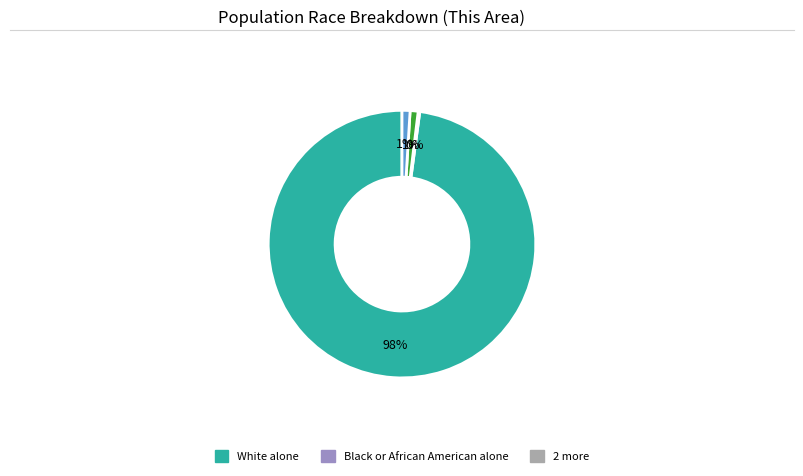

Does any single category account for the majority?

Yes